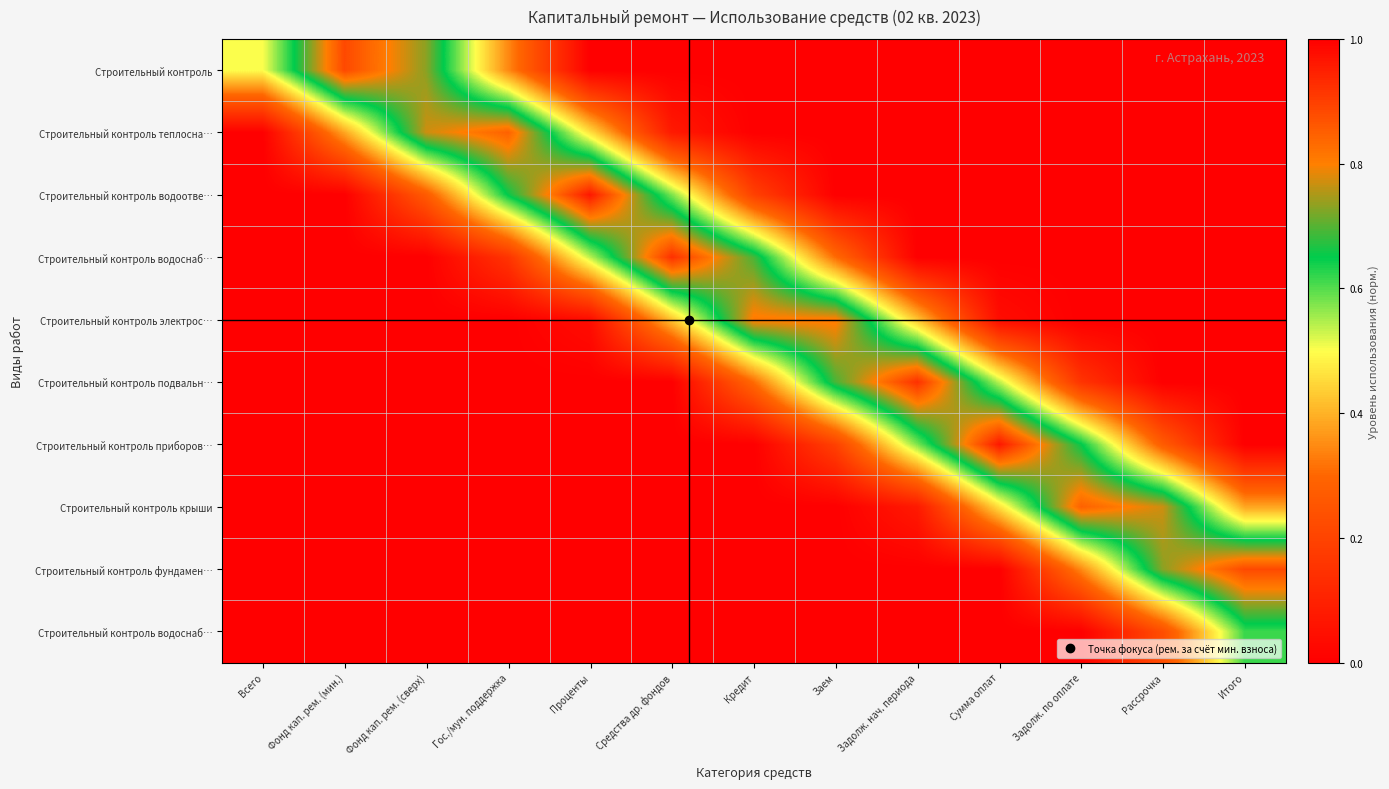

Count the number of data series in this chart.

10